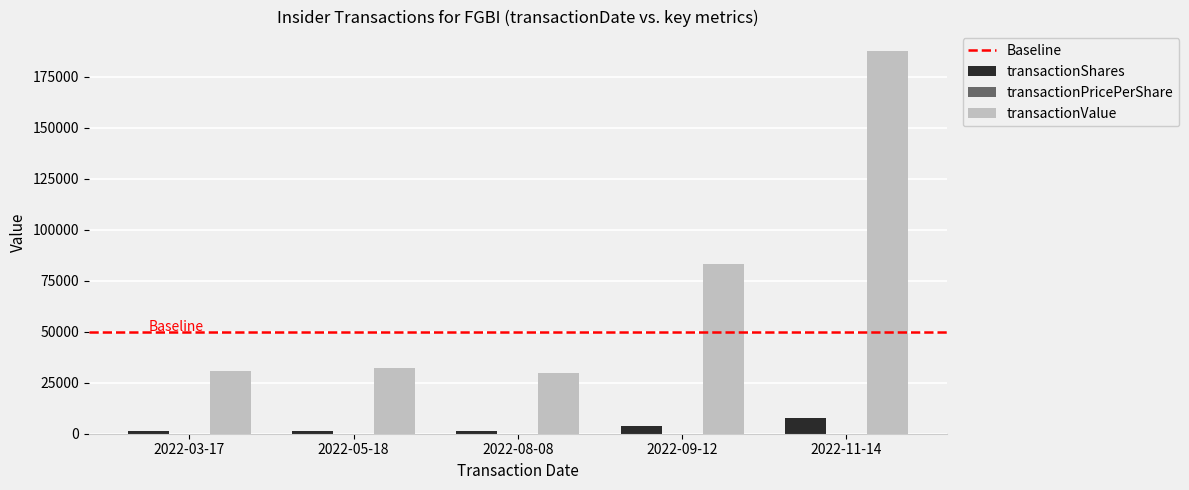

At which label is transactionValue closest to 108832?

2022-09-12